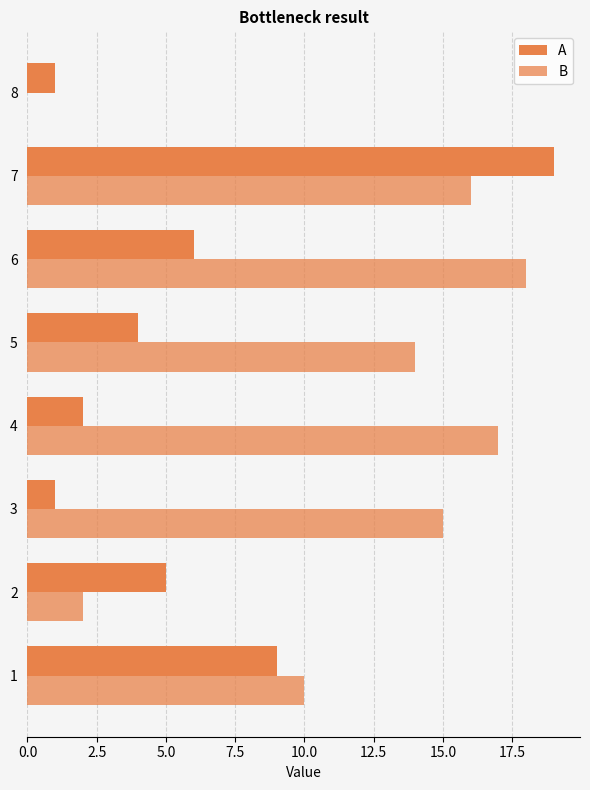

Reading left to right, extract all data points from this chart.

A: 9	5	1	2	4	6	19	1
B: 10	2	15	17	14	18	16	0